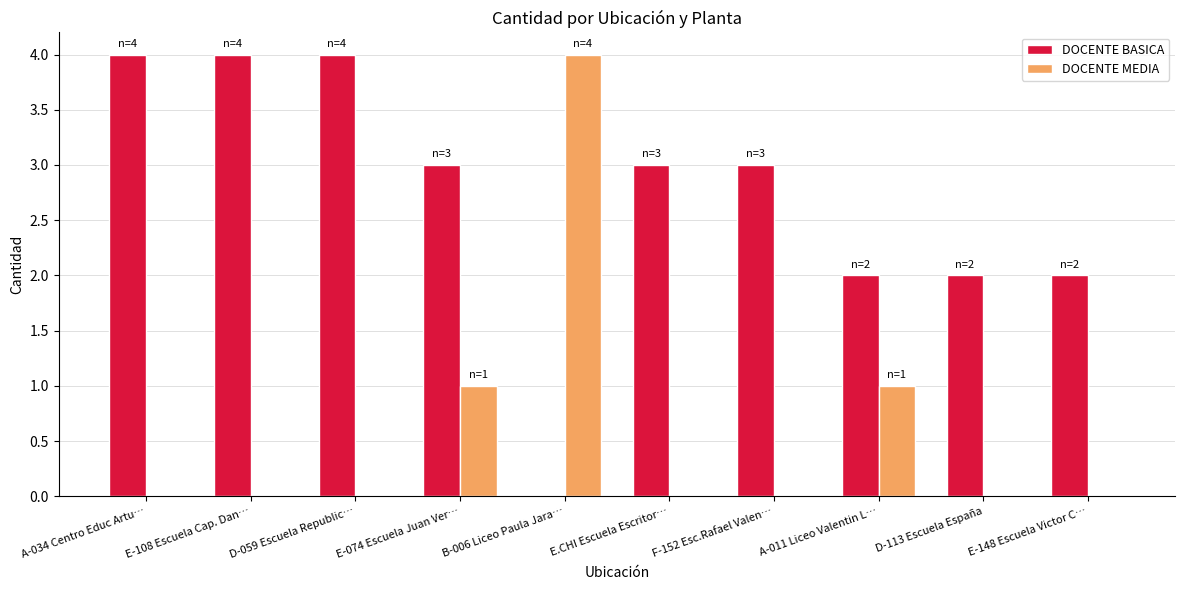

The DOCENTE BASICA series shows 1 at A-011 Liceo Valentin L…. True or false?

False